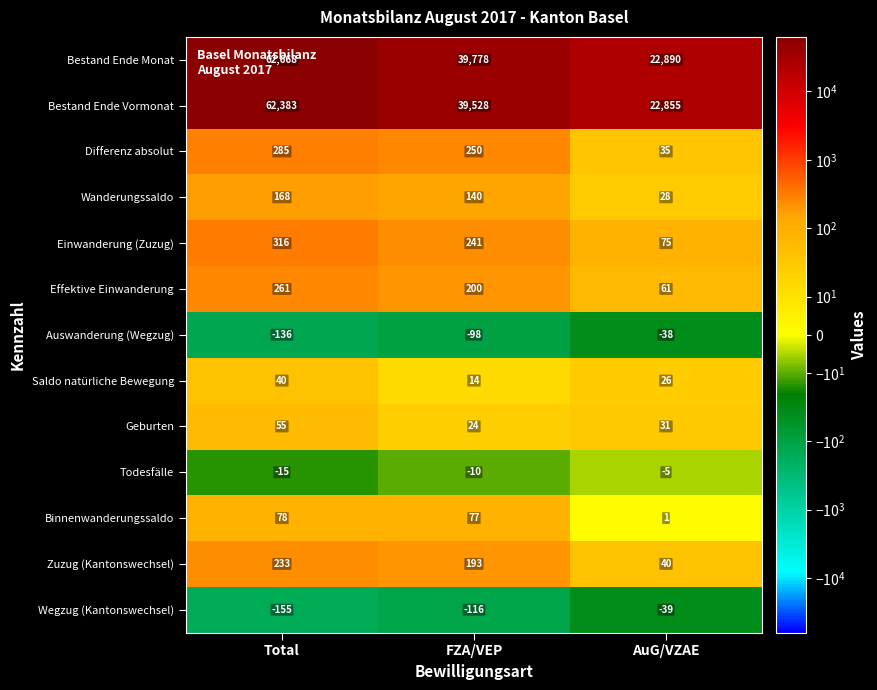

Where does the Saldo natürliche Bewegung series first go above 26?

Total